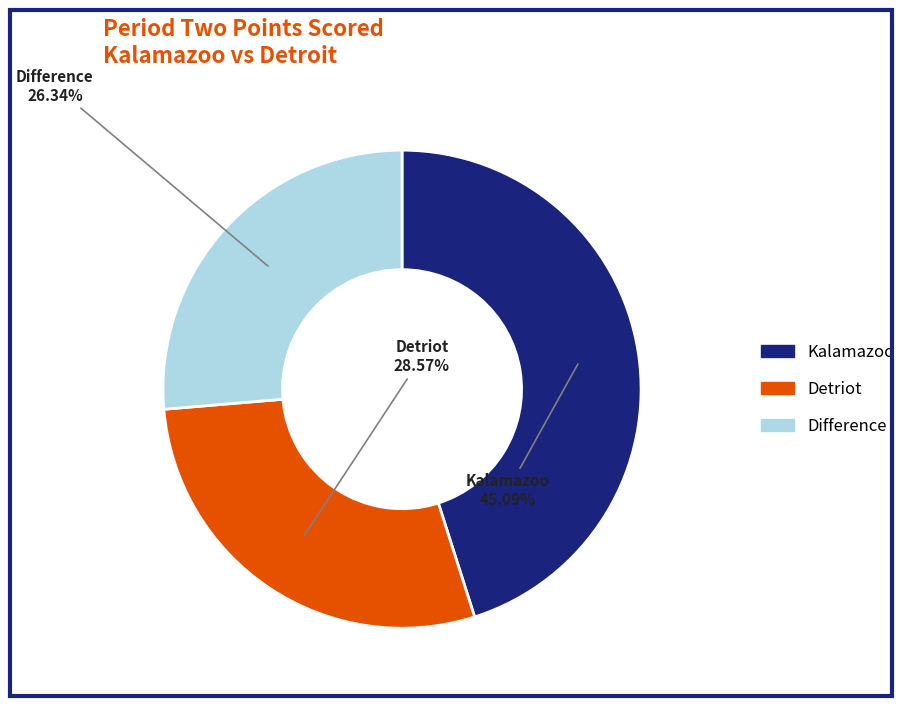

Is there any slice that represents more than half of the pie?

No